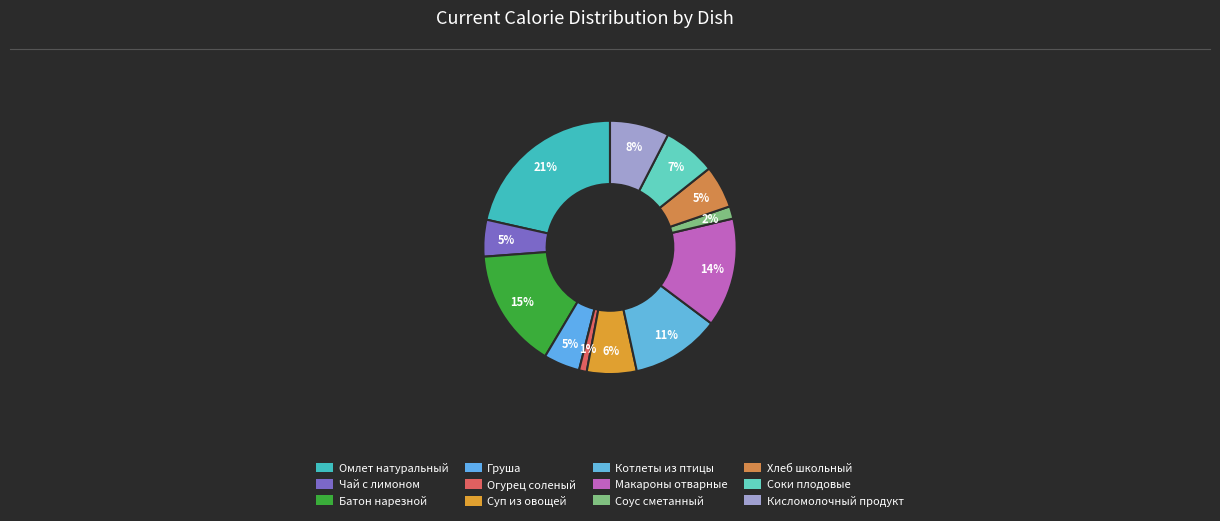

Is Суп из овощей the majority of the pie?

No